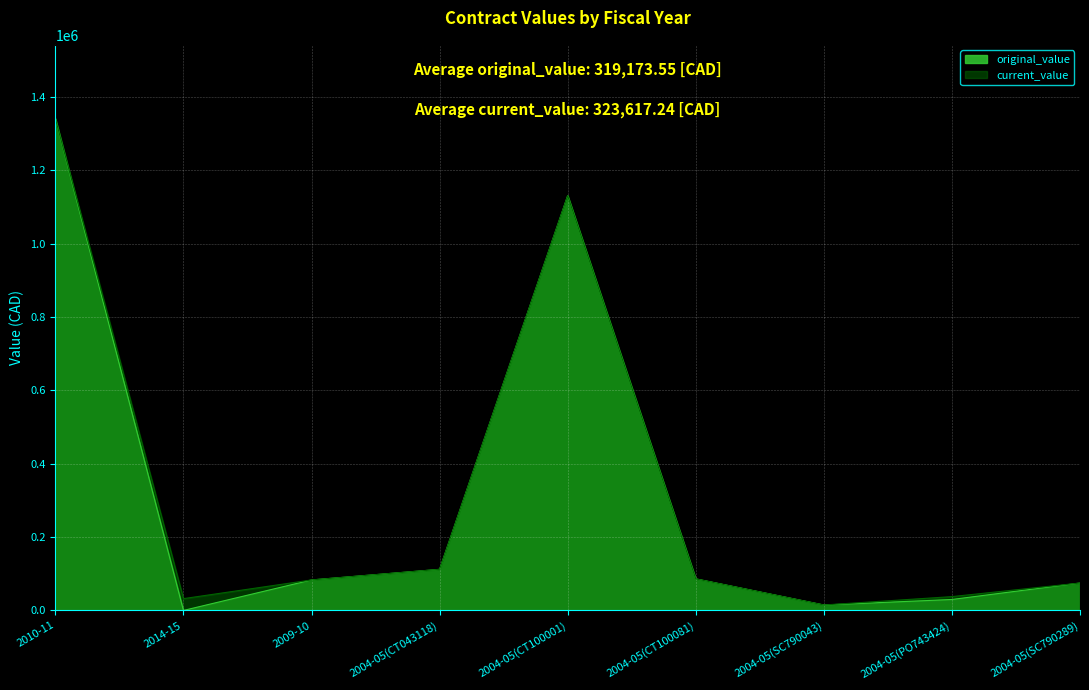

Which series has the largest total across all categories?

current_value